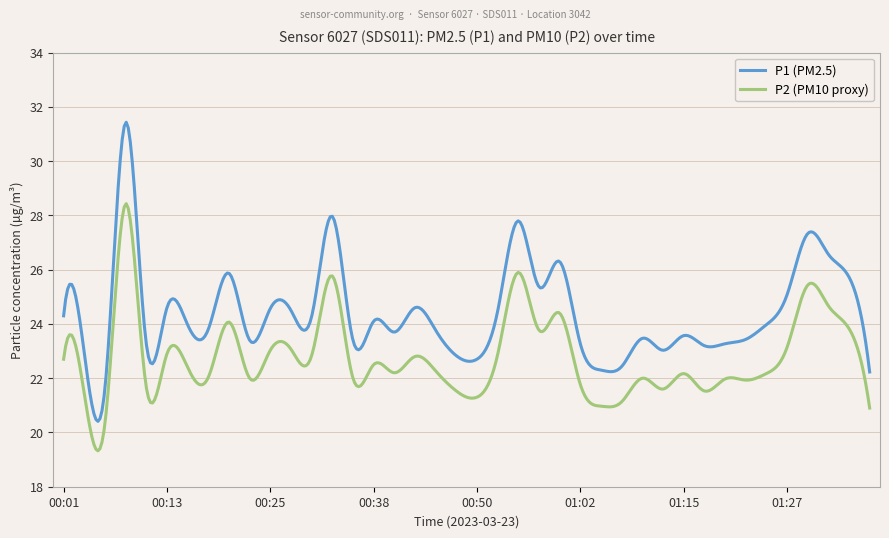

Which series has the largest range (max minus min)?

P1 (PM2.5)